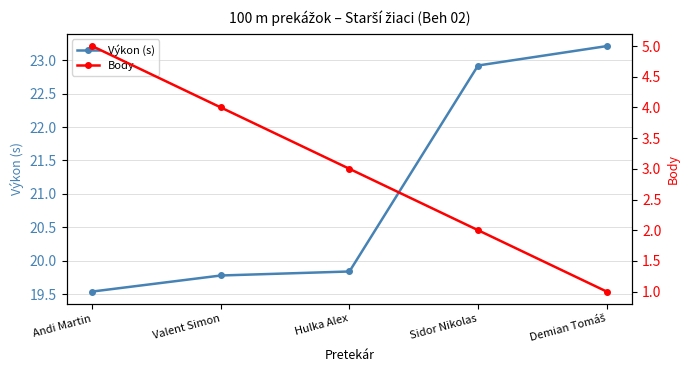

True or false: Výkon (s) and Body cross at least once.

False